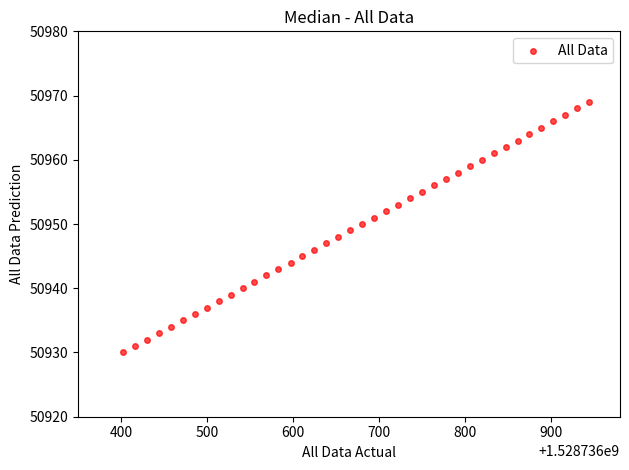

What is the range of Y values (max minus min)?

39